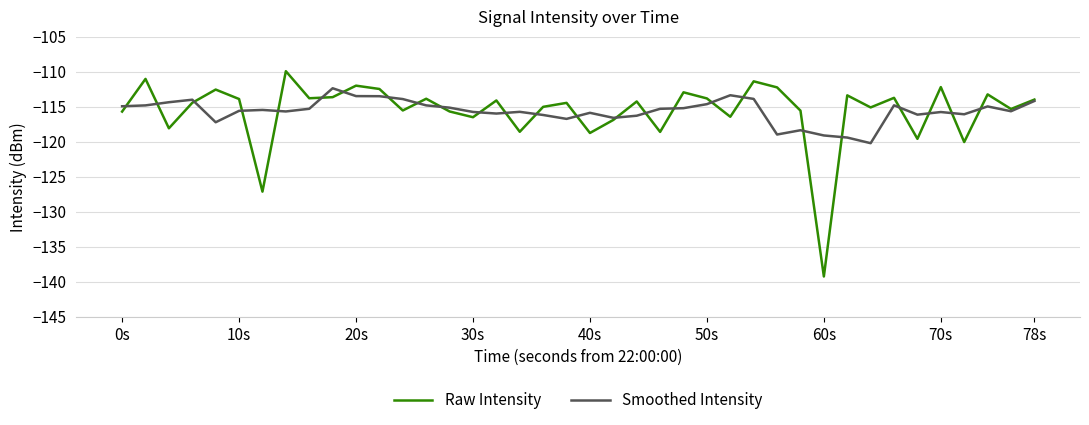

Rank the series by their maximum value, from highest to lowest.

Raw Intensity, Smoothed Intensity